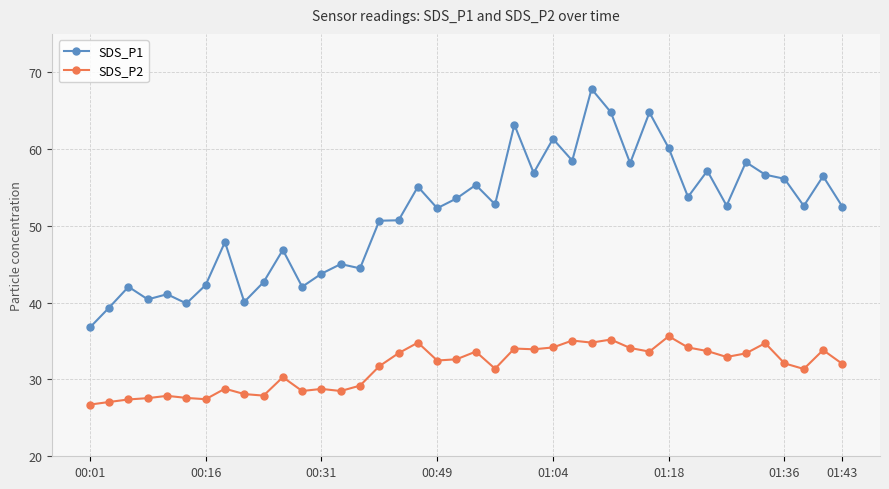

True or false: SDS_P2 has more than 2 points higher than both neighbors.

True